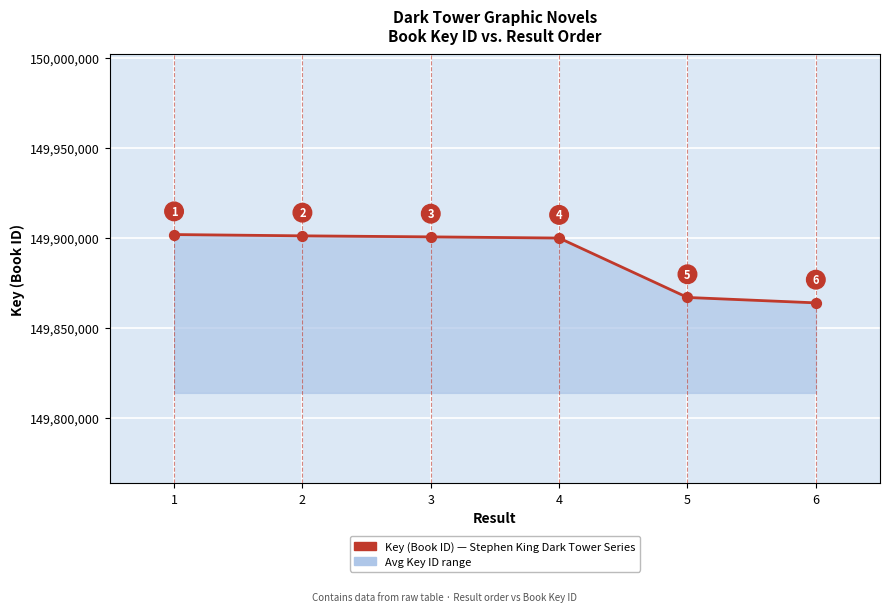

What is the change in value from 2 to 5?

-34231